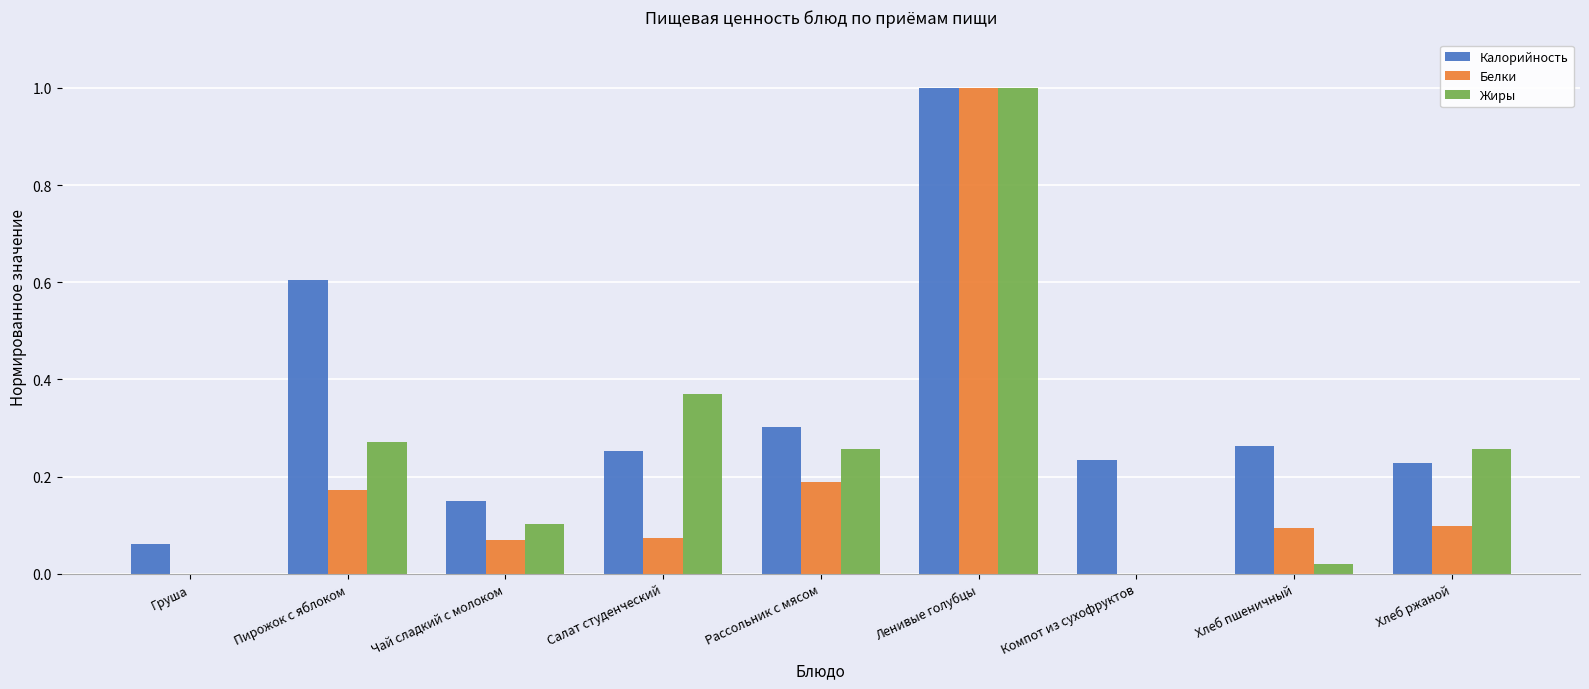

What is the sum of all Калорийность values?

3.1